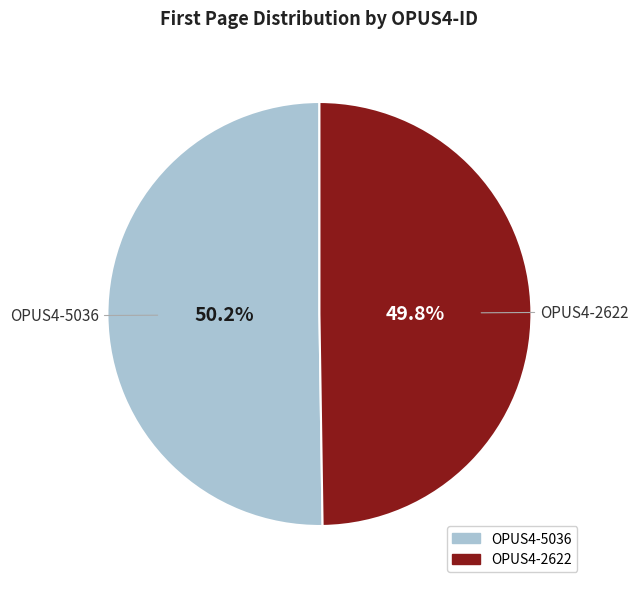

What percentage is the OPUS4-5036 slice, to the nearest percent?

50%